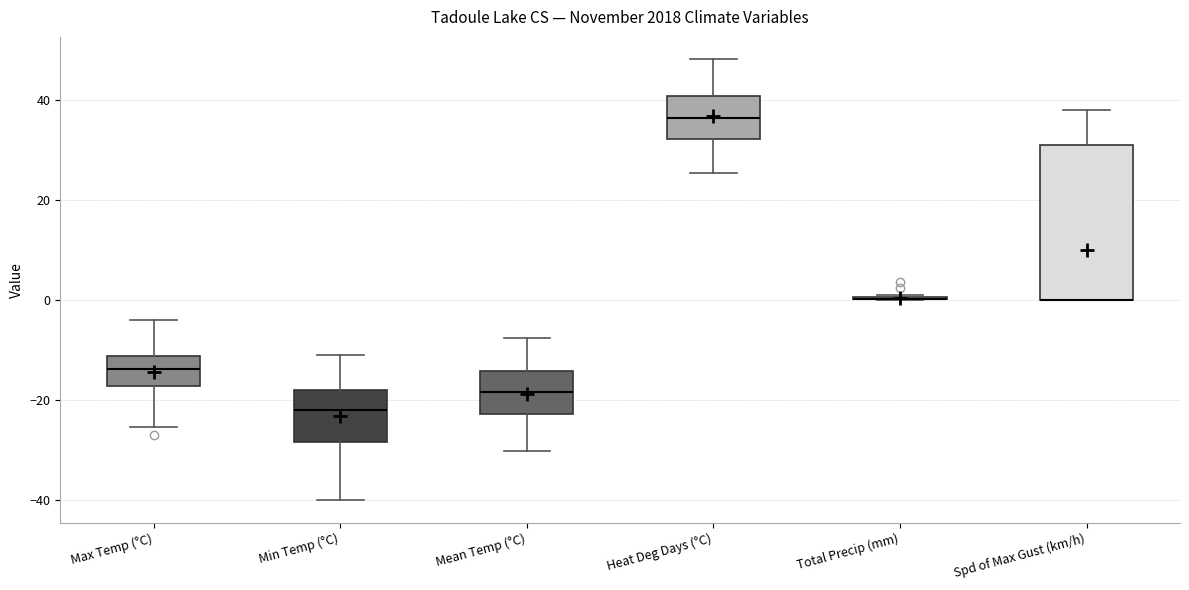

Comparing the boxes themselves (not the whiskers), which one is the tallest?

Spd of Max Gust (km/h)